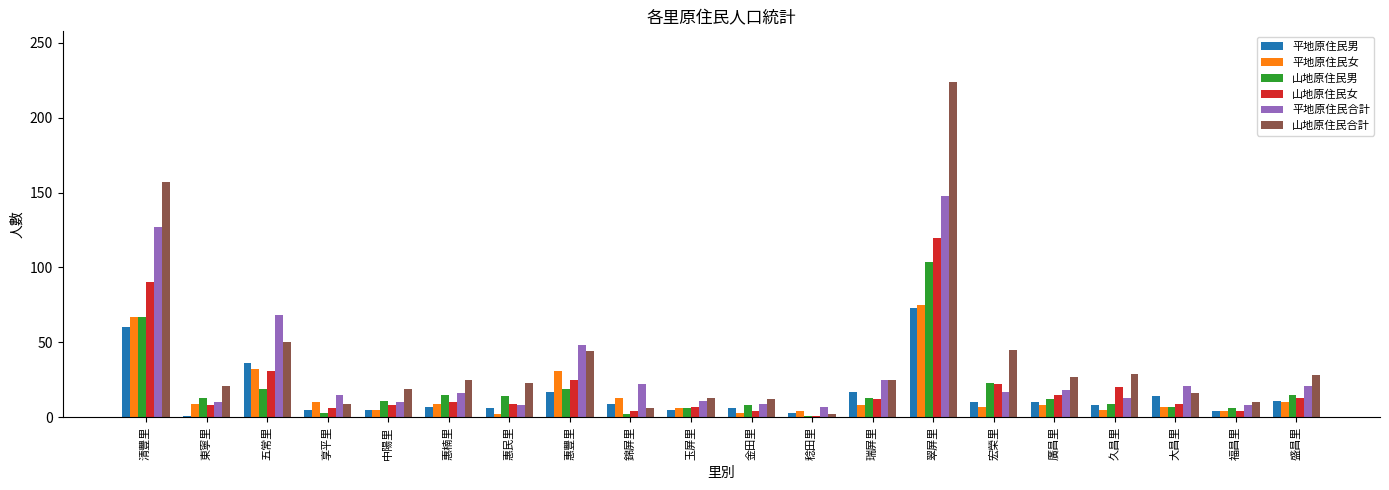

Which series has the largest range (max minus min)?

山地原住民合計